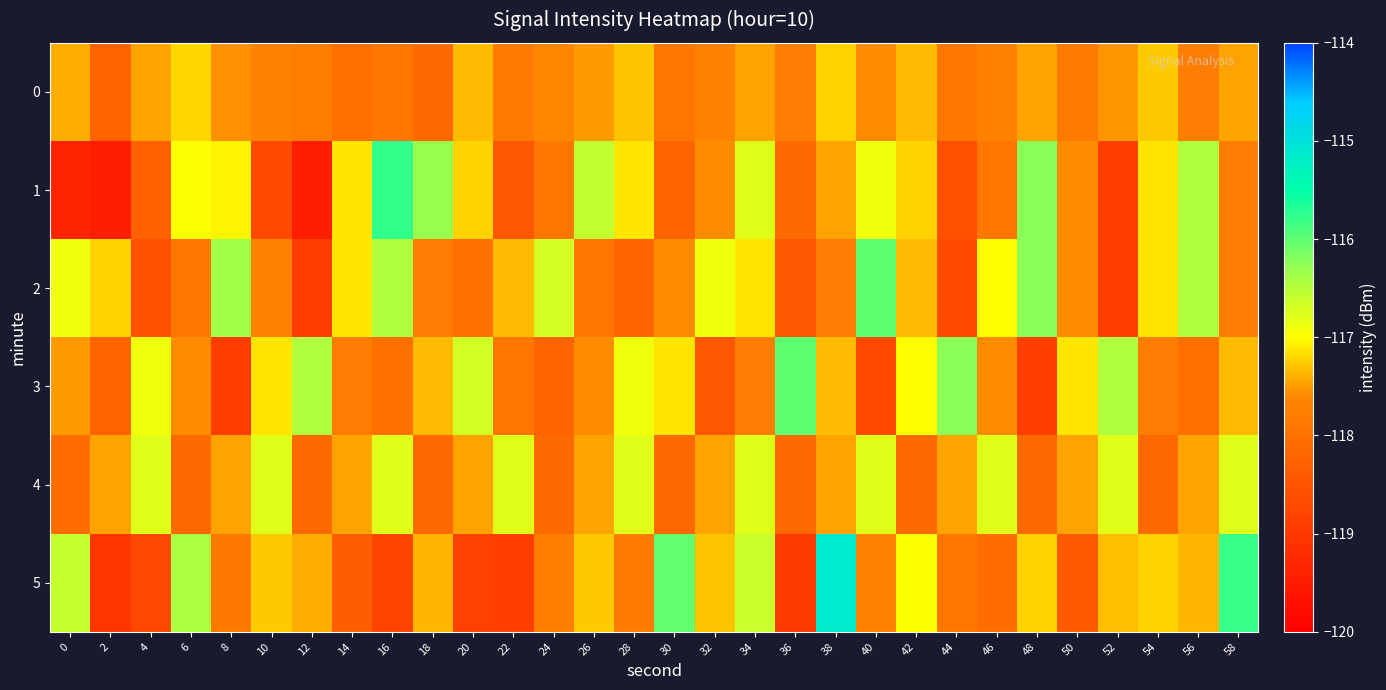

At how many categories does at least one series exceed -117?

26